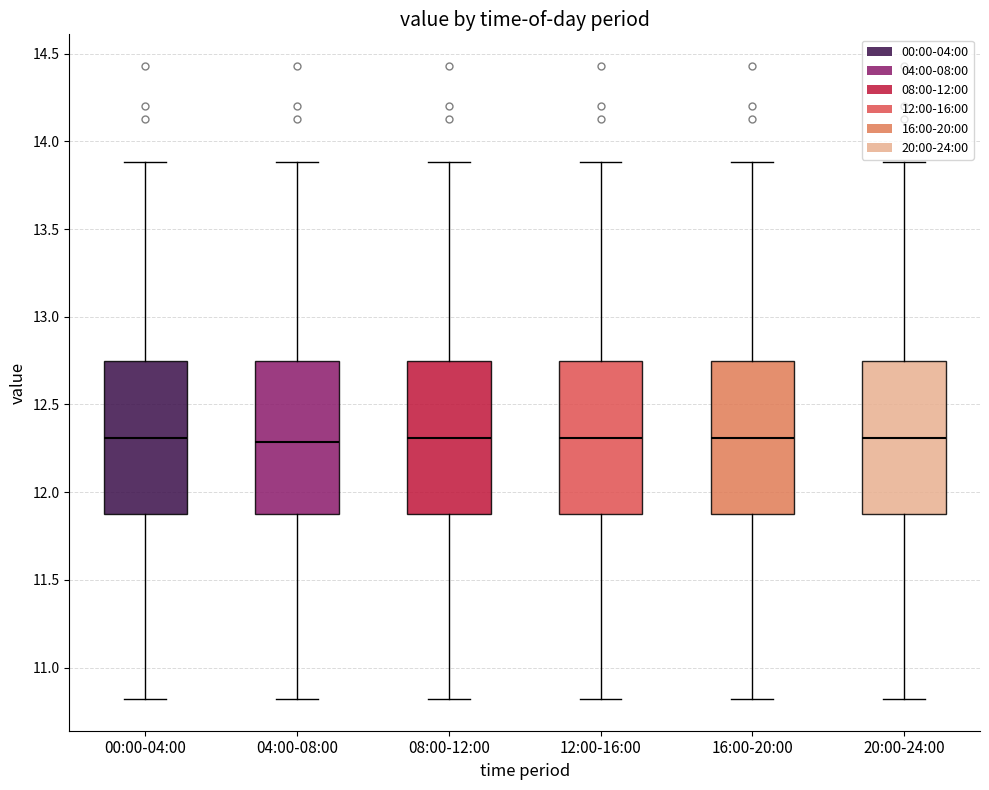

Where is the upper edge of the box for 20:00-24:00 on the y-axis? The values are not printed on the chart, so give them approximately, as read against the axis.

12.75